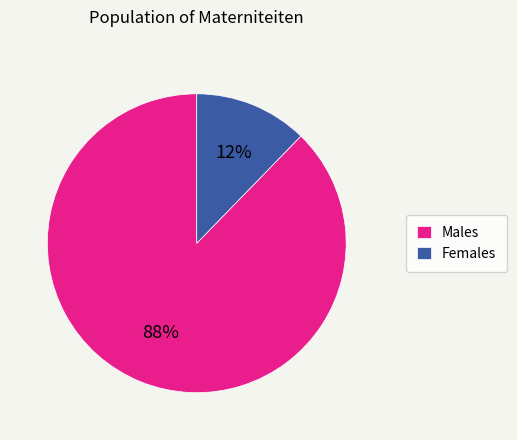

Which slice is the largest?

Males